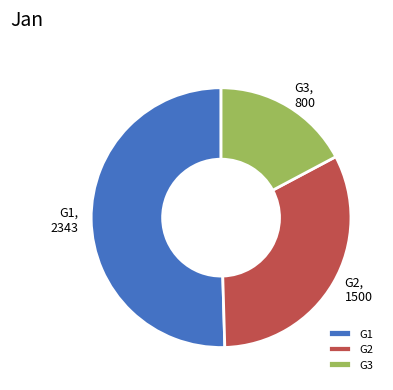

How many segments does this pie chart have?

3